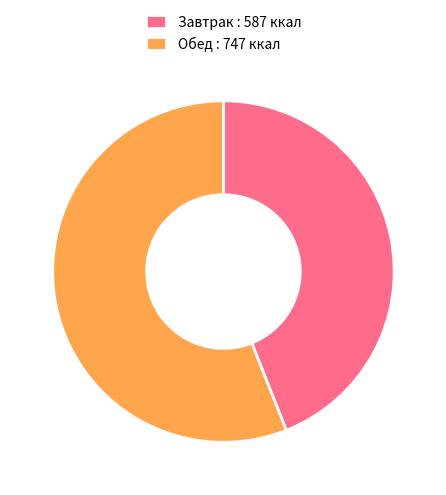

Does Завтрак : 587 ккал account for over 50% of the chart?

No